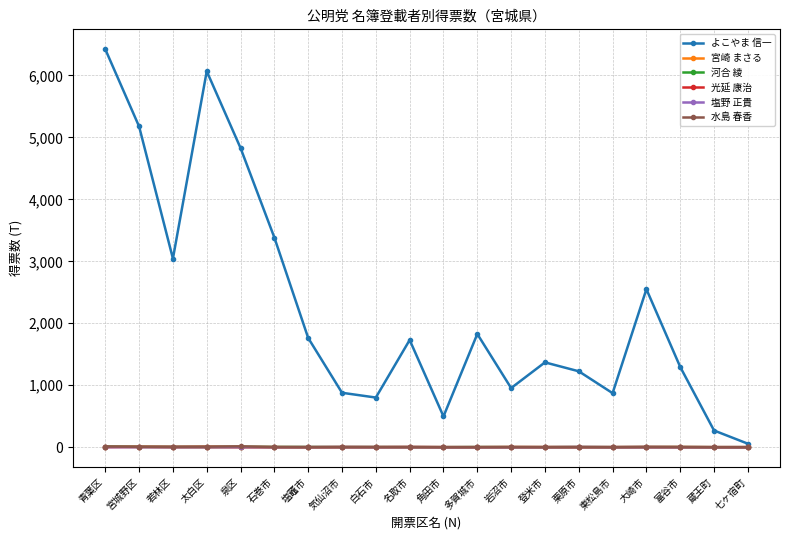

How many lines are shown in the chart?

6